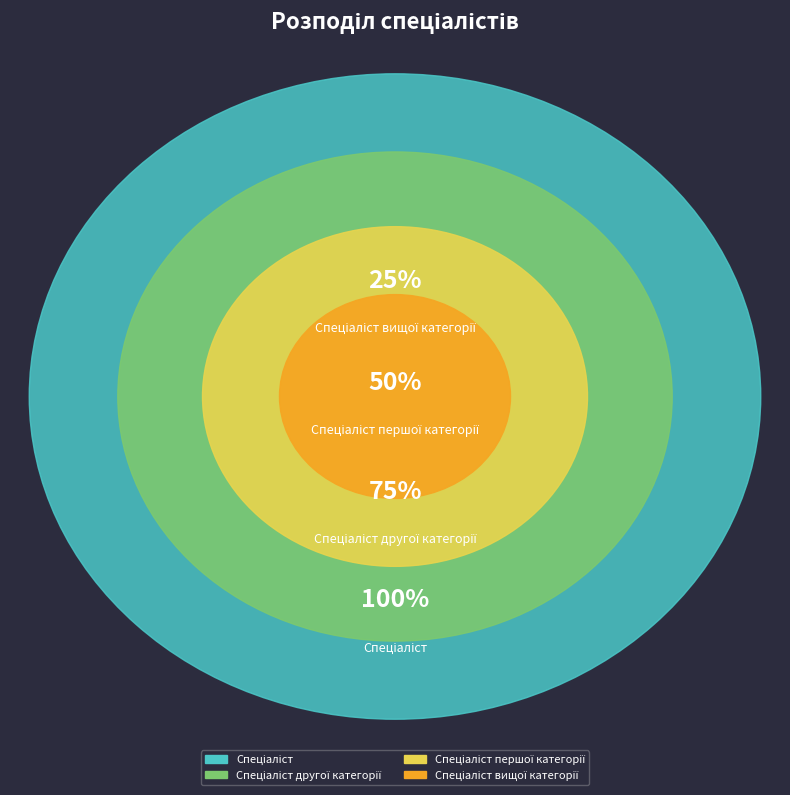

Count the number of slices in the pie.

4